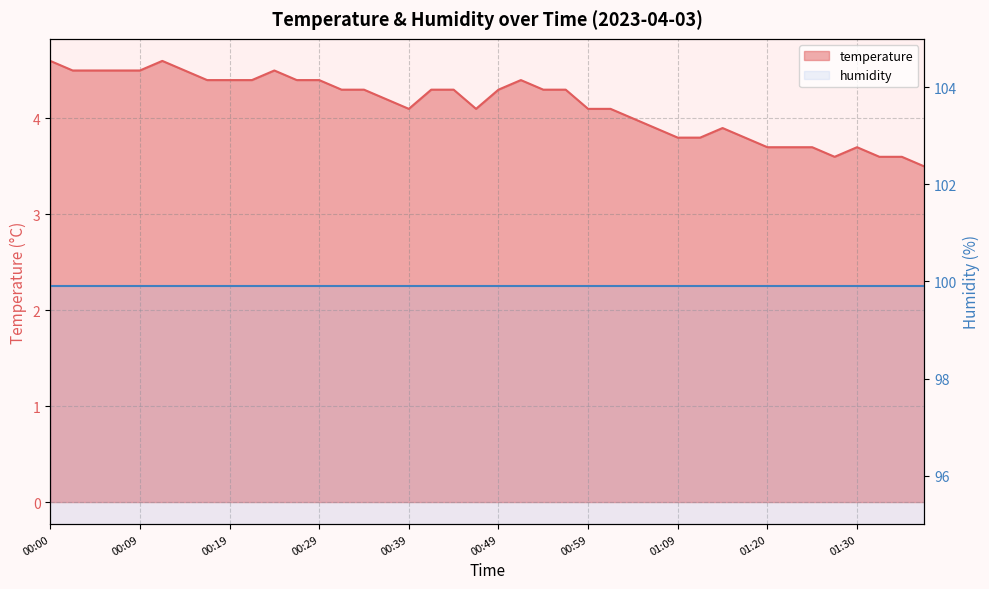

Reading left to right, transcribe all the data shown in this chart.

4.6	4.5	4.5	4.5	4.5	4.6	4.5	4.4	4.4	4.4	4.5	4.4	4.4	4.3	4.3	4.2	4.1	4.3	4.3	4.1	4.3	4.4	4.3	4.3	4.1	4.1	4.0	3.9	3.8	3.8	3.9	3.8	3.7	3.7	3.7	3.6	3.7	3.6	3.6	3.5